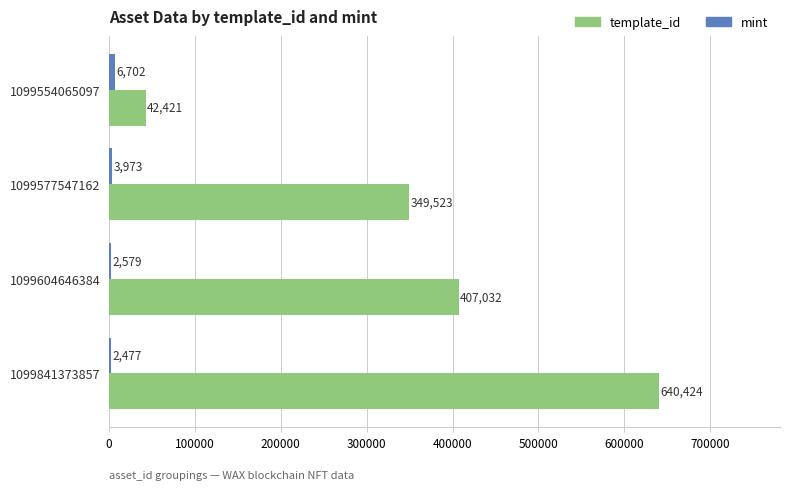

True or false: template_id has a value of 42421 at 1099554065097.

True